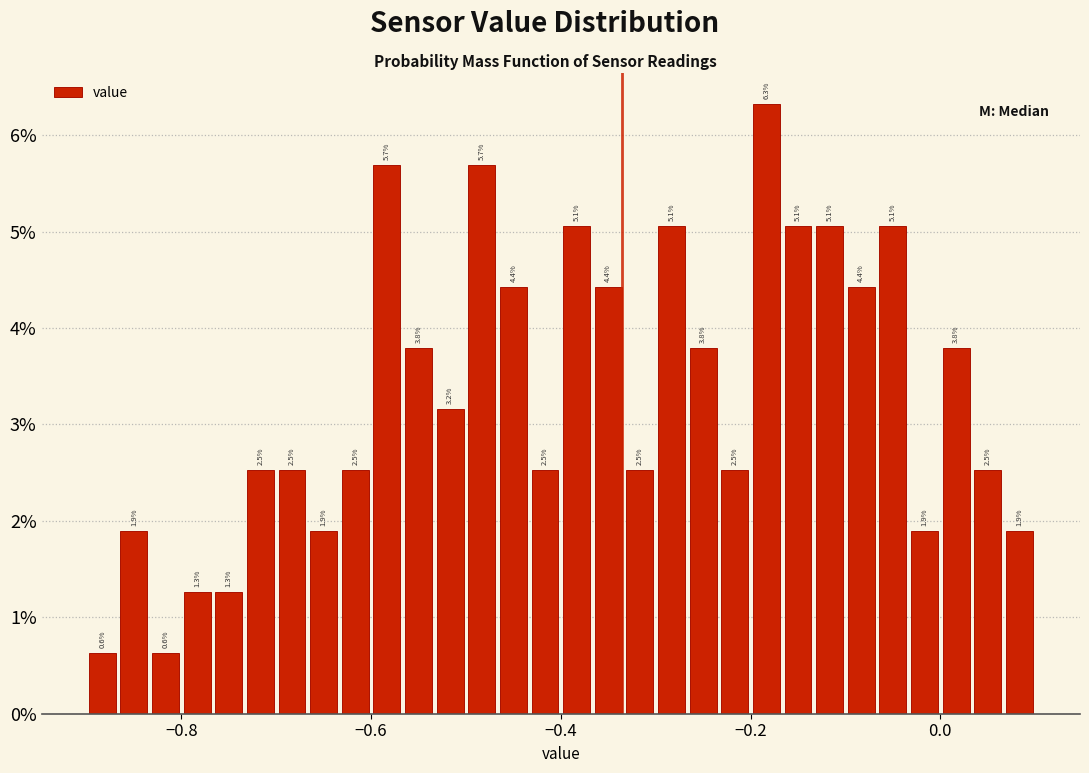

Around what value on the x-axis is the tallest bar? Give the approximate position of its centre, as read against the axis.

-0.18